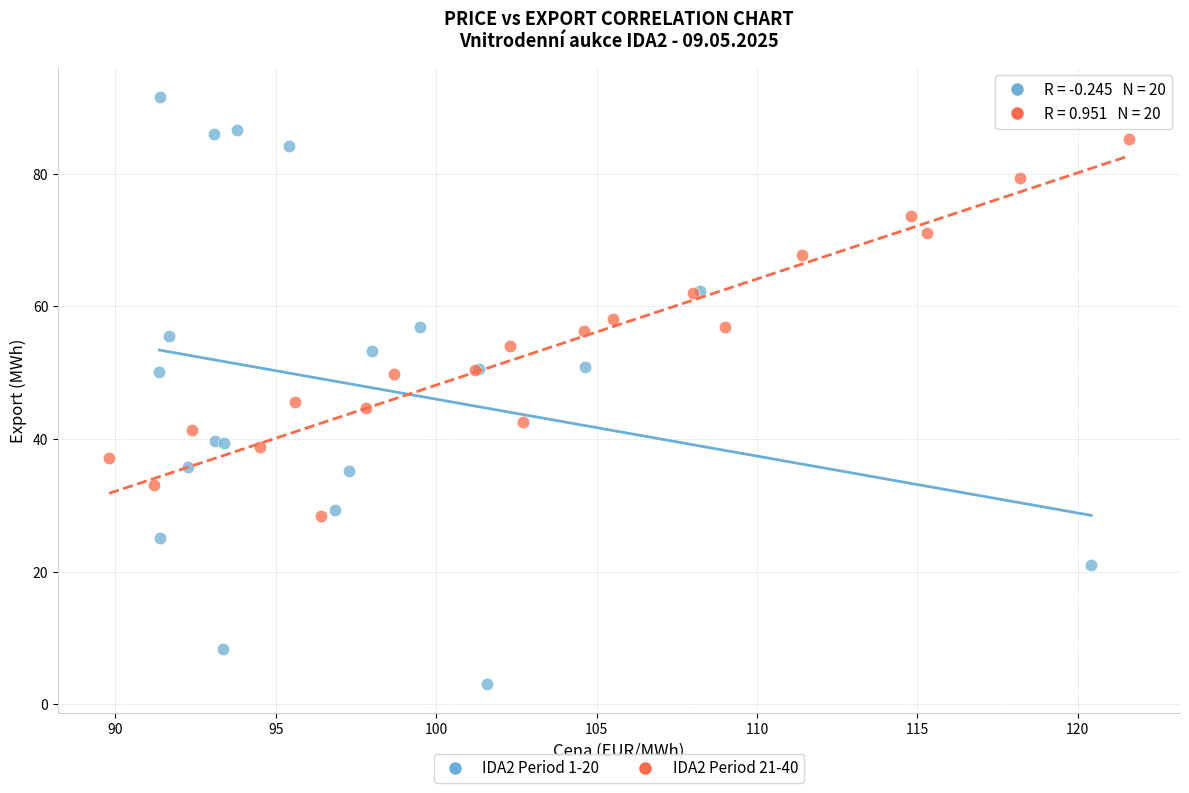

Which series contains the highest Y value?

IDA2 Period 1-20